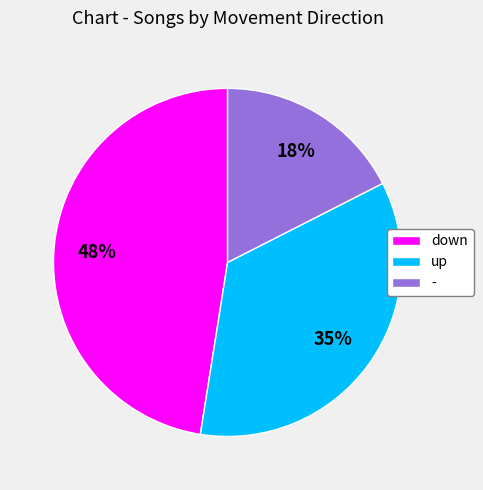

To the nearest percent, what is the average slice percentage?

33%